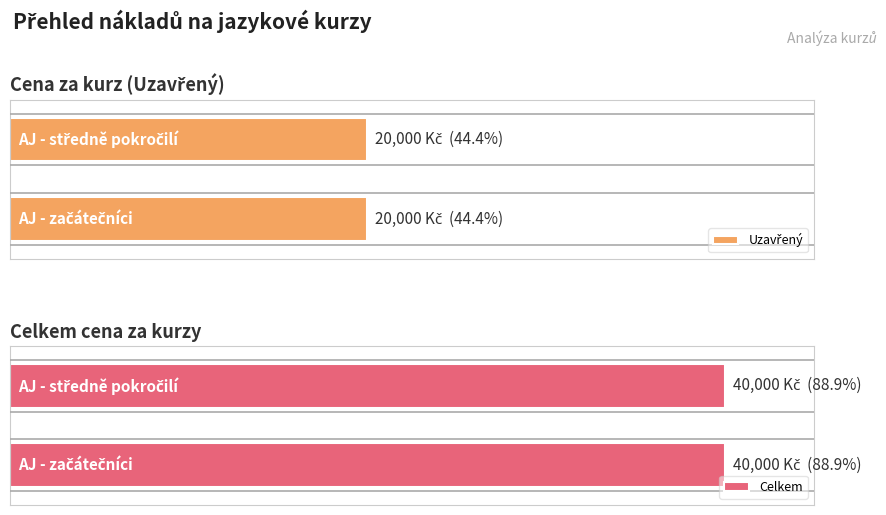

What is the sum of all Celkem values?

80000